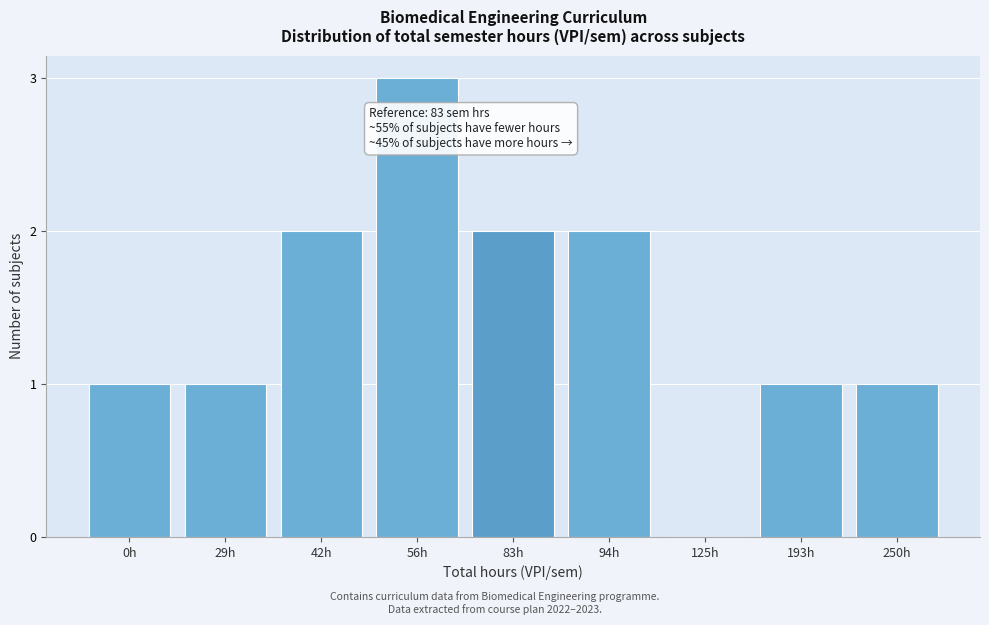

Reading right to left, list all the values displayed in this chart.

250h=1	193h=1	125h=0	94h=2	83h=2	56h=3	42h=2	29h=1	0h=1